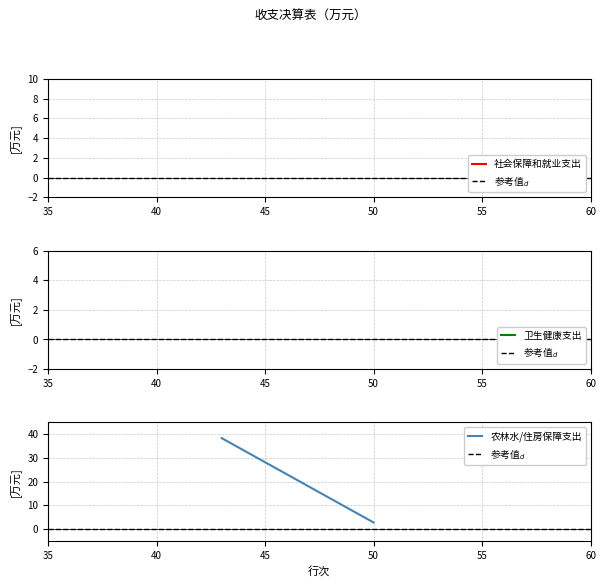

How many categories are shown in the chart?

2